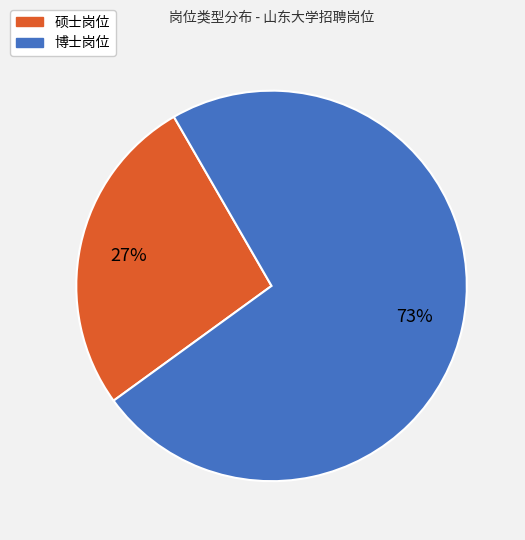

Do 硕士岗位 and 博士岗位 together represent more than half of the pie?

Yes